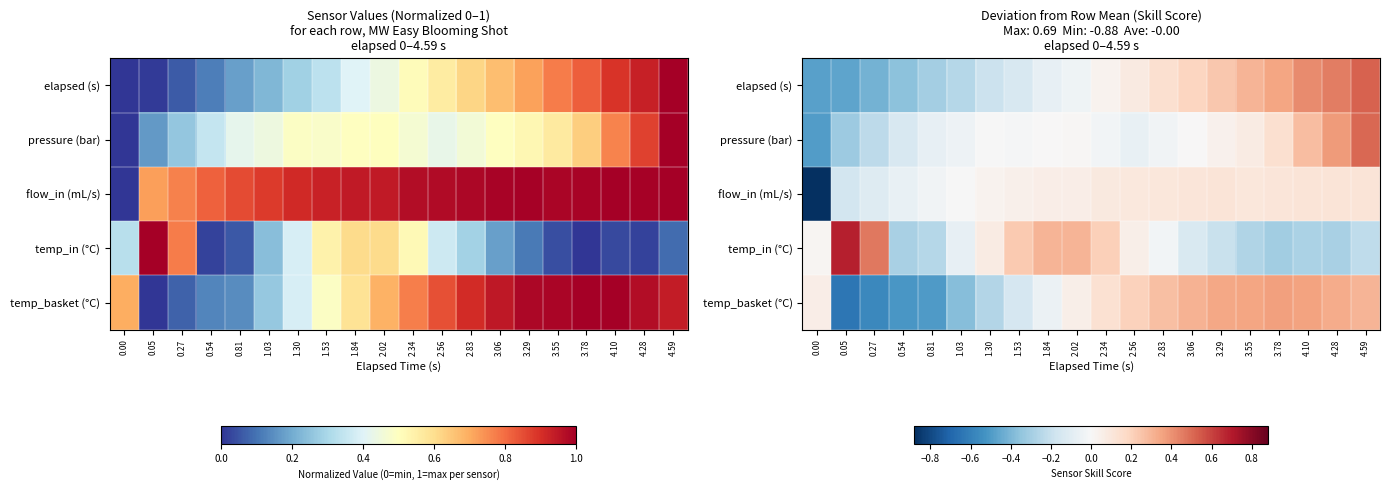

At which label is flow_in (mL/s) closest to 0?

1.03